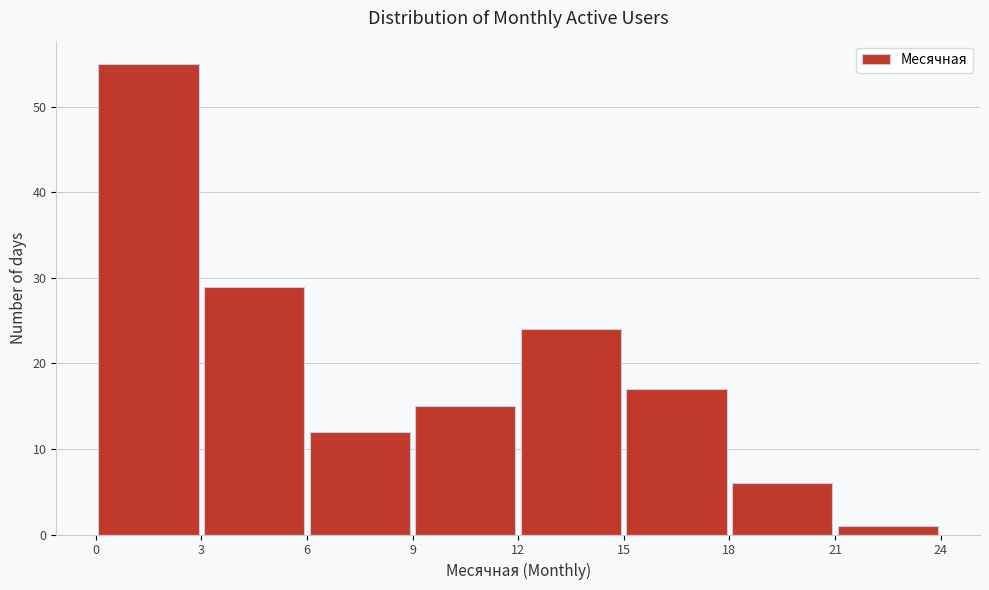

Reading left to right, transcribe this chart: for each bar, give the range it covers on the x-axis and its height. The values are not printed on the chart, so give them approximately, as read against the axis.

0 to 3: 55
3 to 6: 29
6 to 9: 12
9 to 12: 15
12 to 15: 24
15 to 18: 17
18 to 21: 6
21 to 24: 1